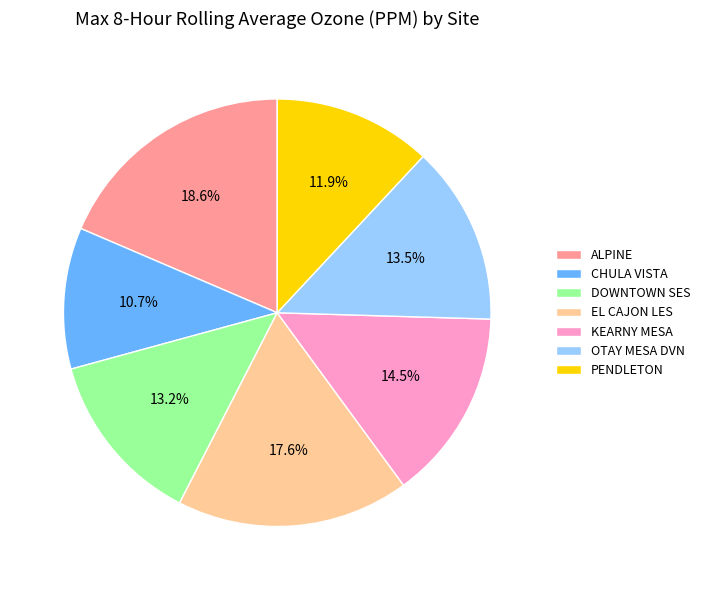

Which category has the smallest portion of the pie?

CHULA VISTA